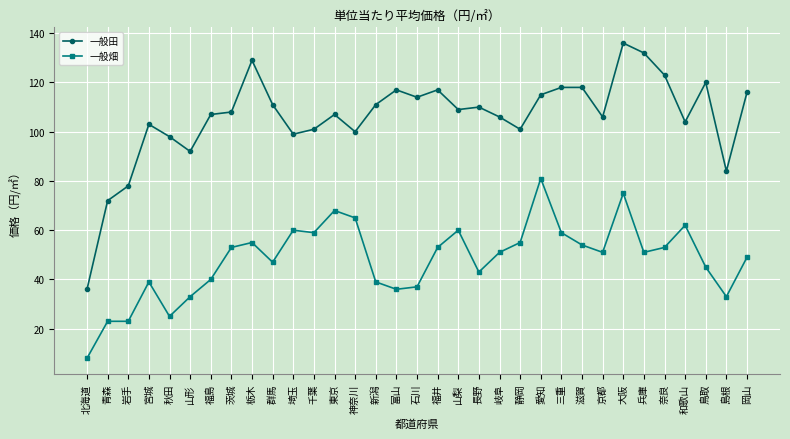

How many categories are shown in the chart?

33